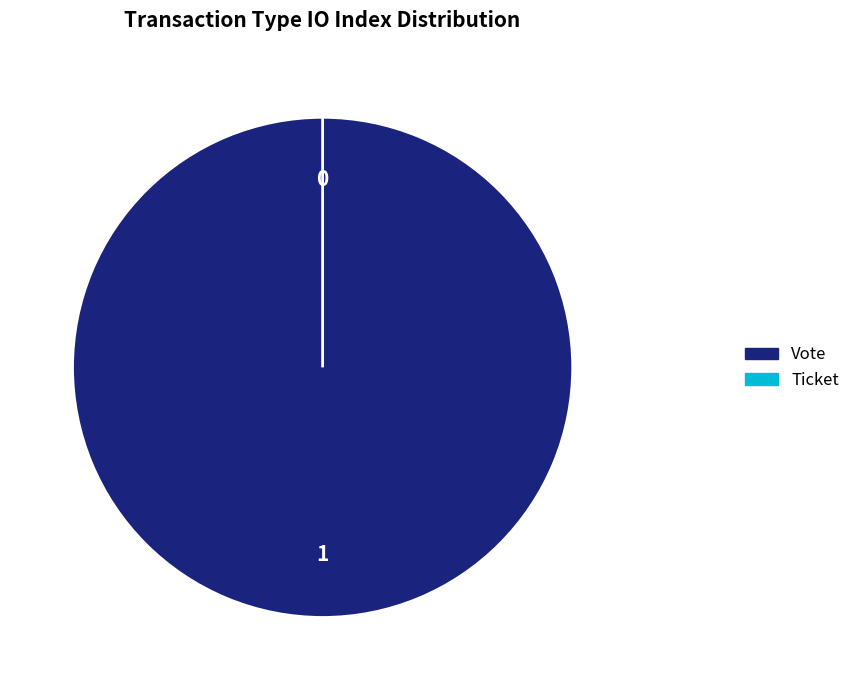

Rank the categories by value from highest to lowest.

Vote tx, Ticket tx